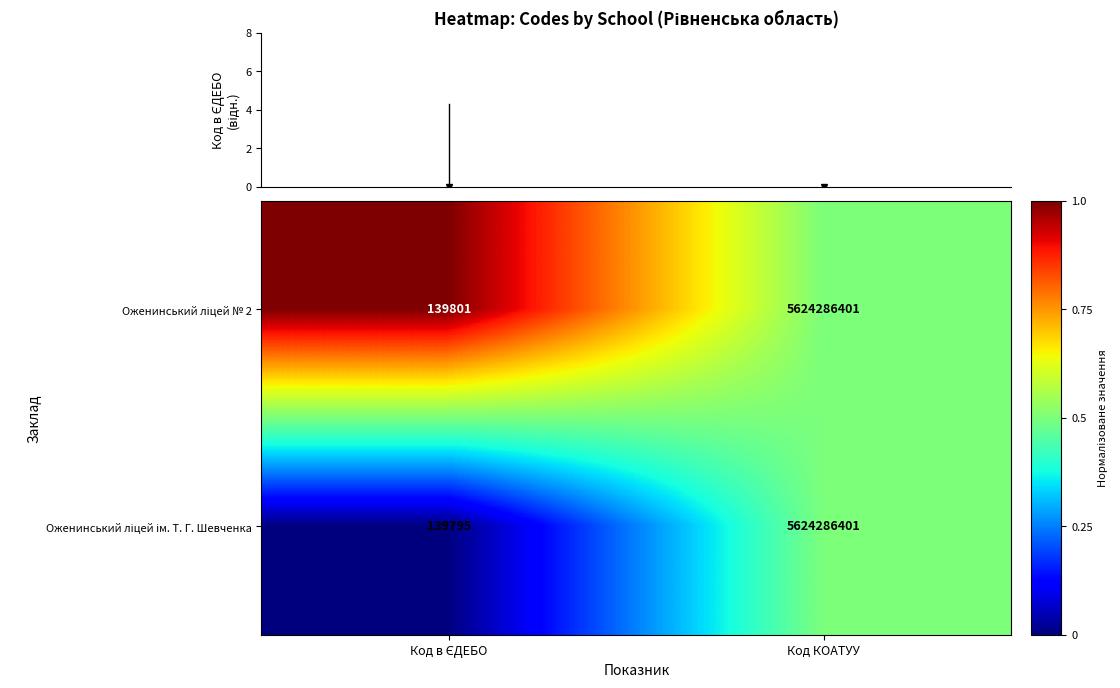

What is the maximum value shown in the chart?

5624286401